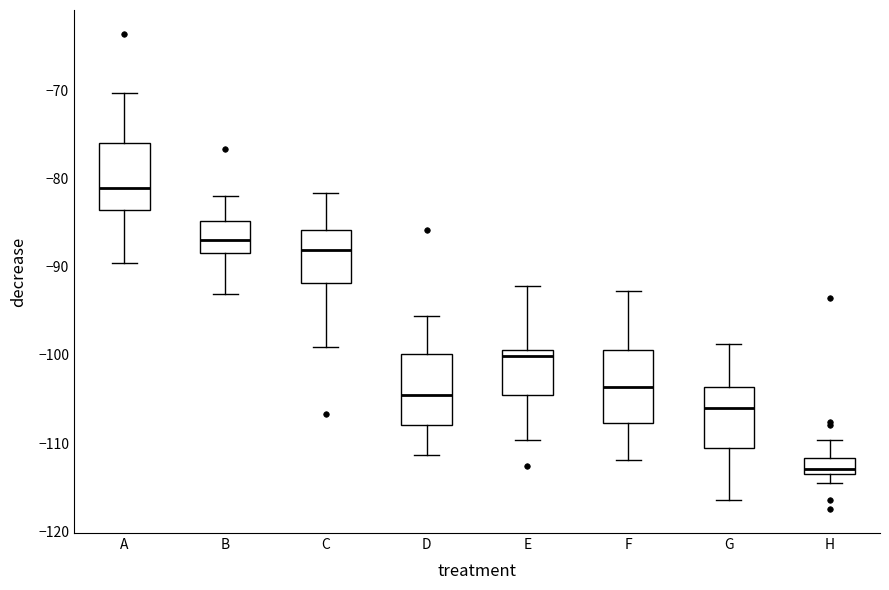

Where does the upper whisker of the box for G end on the y-axis? The values are not printed on the chart, so give them approximately, as read against the axis.

-99